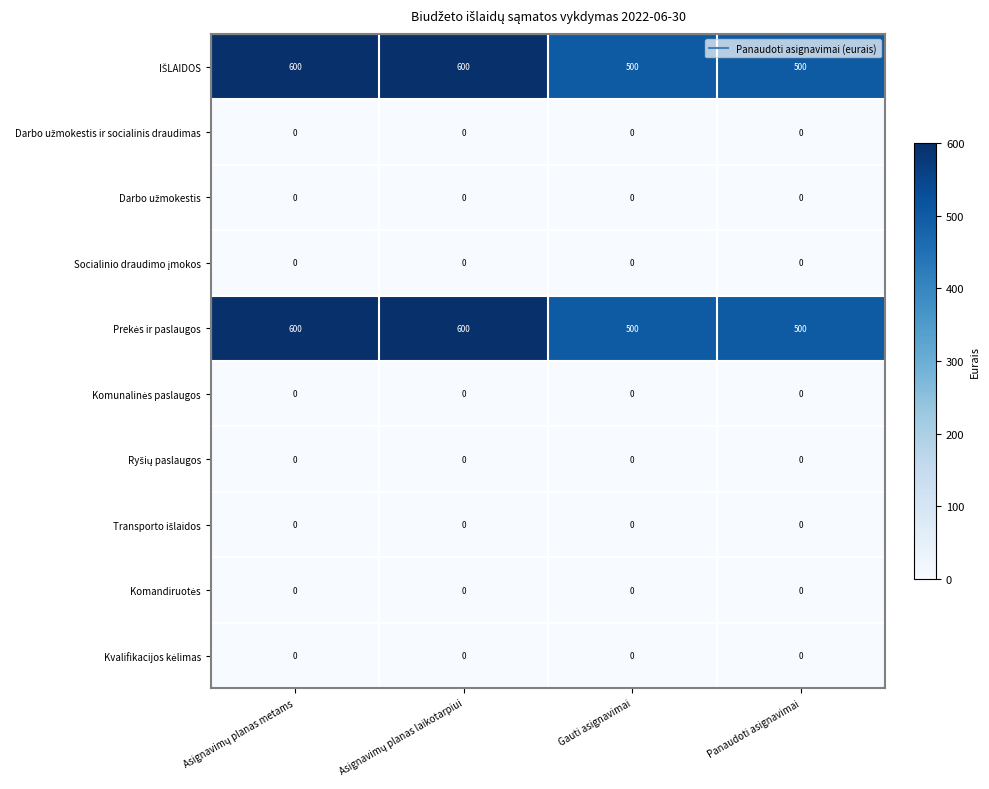

What is the greatest value displayed?

600